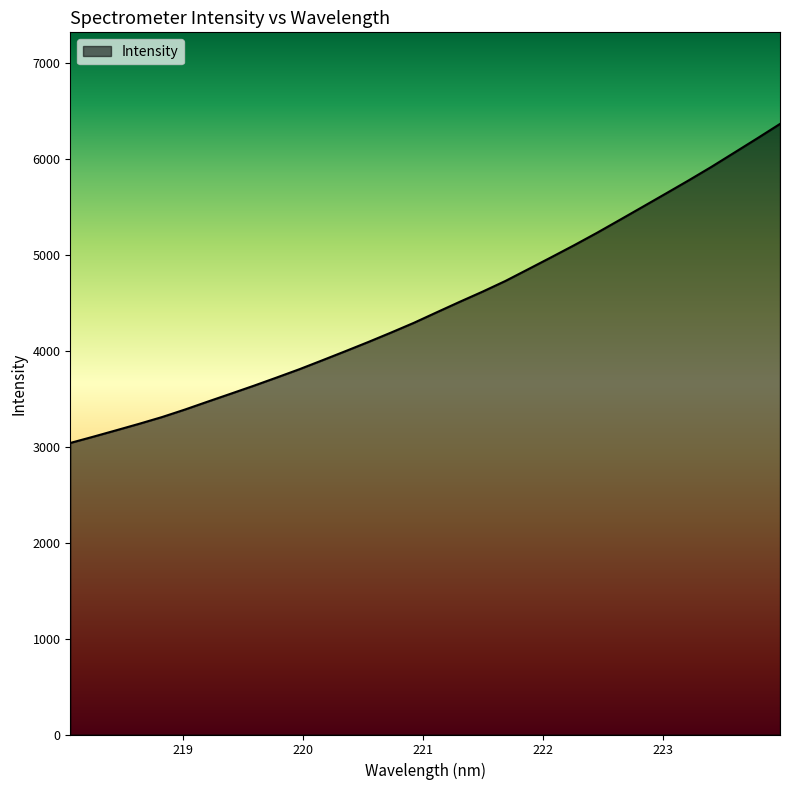

What is the maximum value shown in the chart?

6364.0